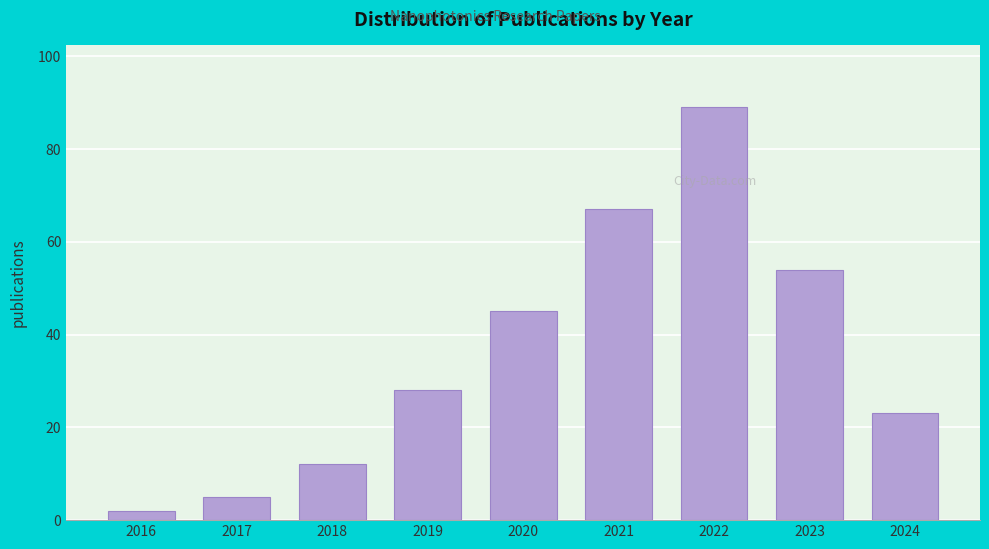

Reading left to right, what are all the values shown in this chart?

2016=2	2017=5	2018=12	2019=28	2020=45	2021=67	2022=89	2023=54	2024=23